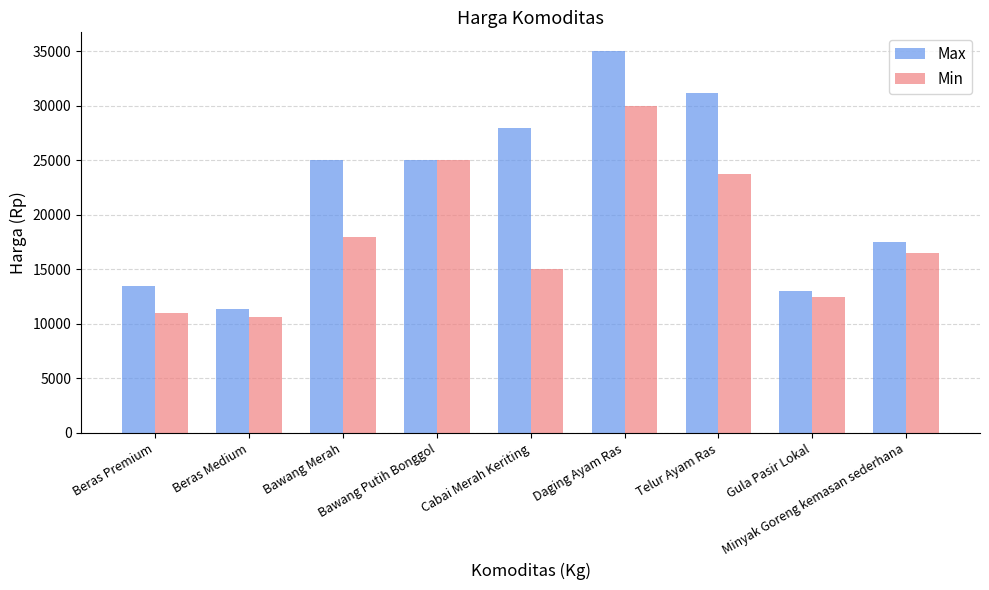

What is the average value of the Max series?

22178